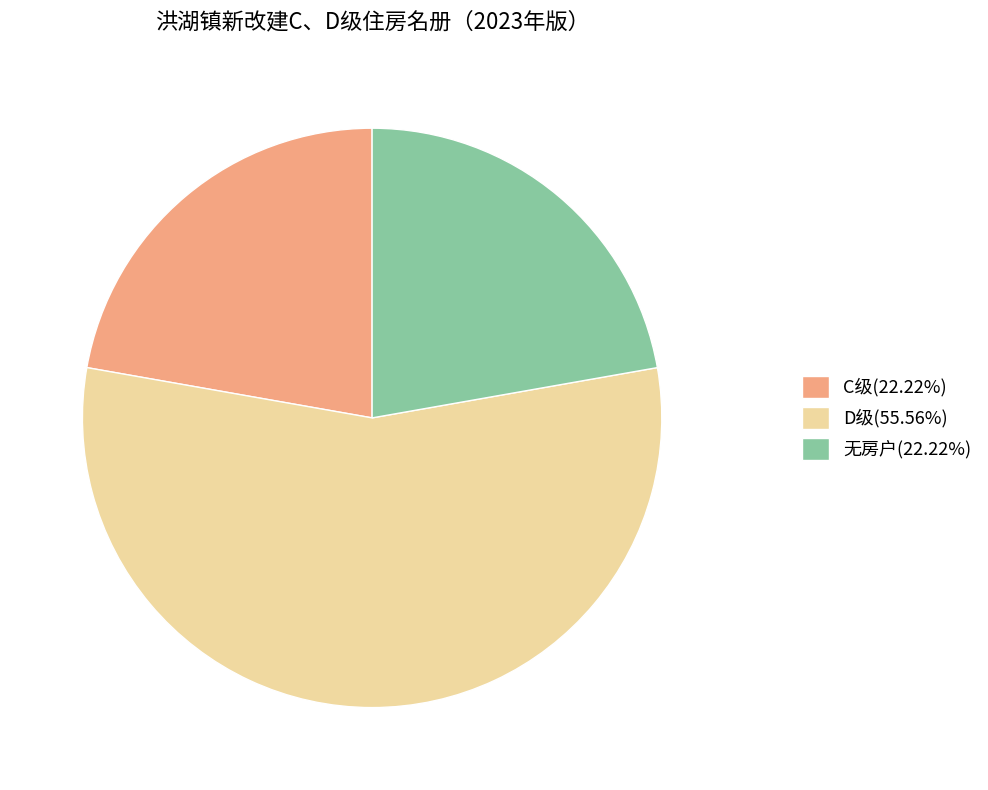

Is the sum of 无房户(22.22%) and C级(22.22%) greater than half?

No